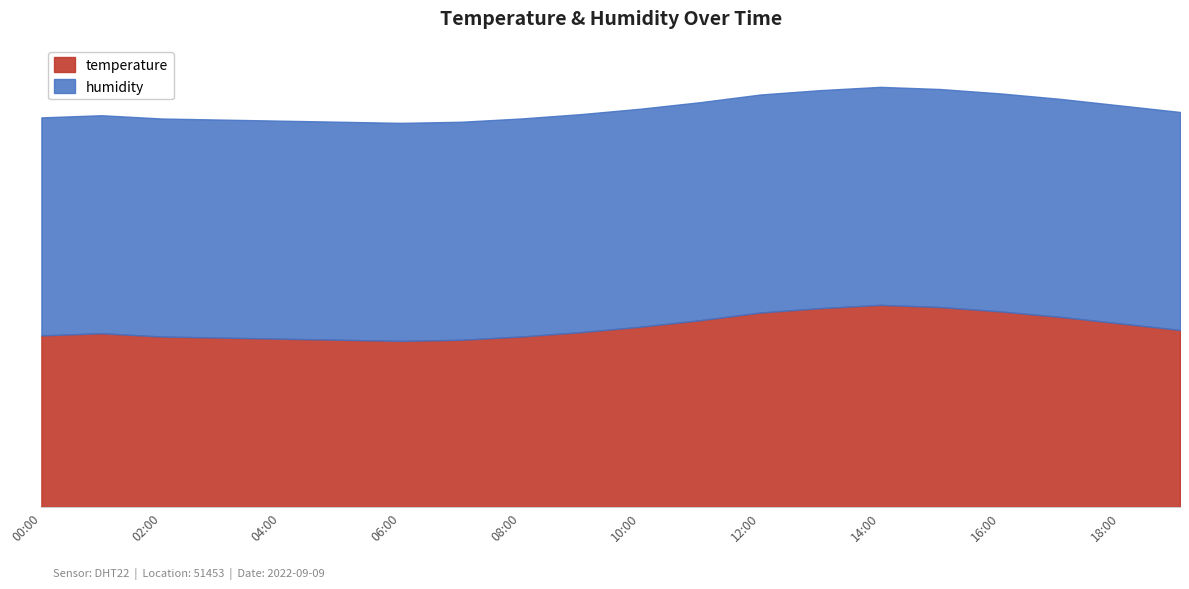

True or false: temperature and humidity cross at least once.

False